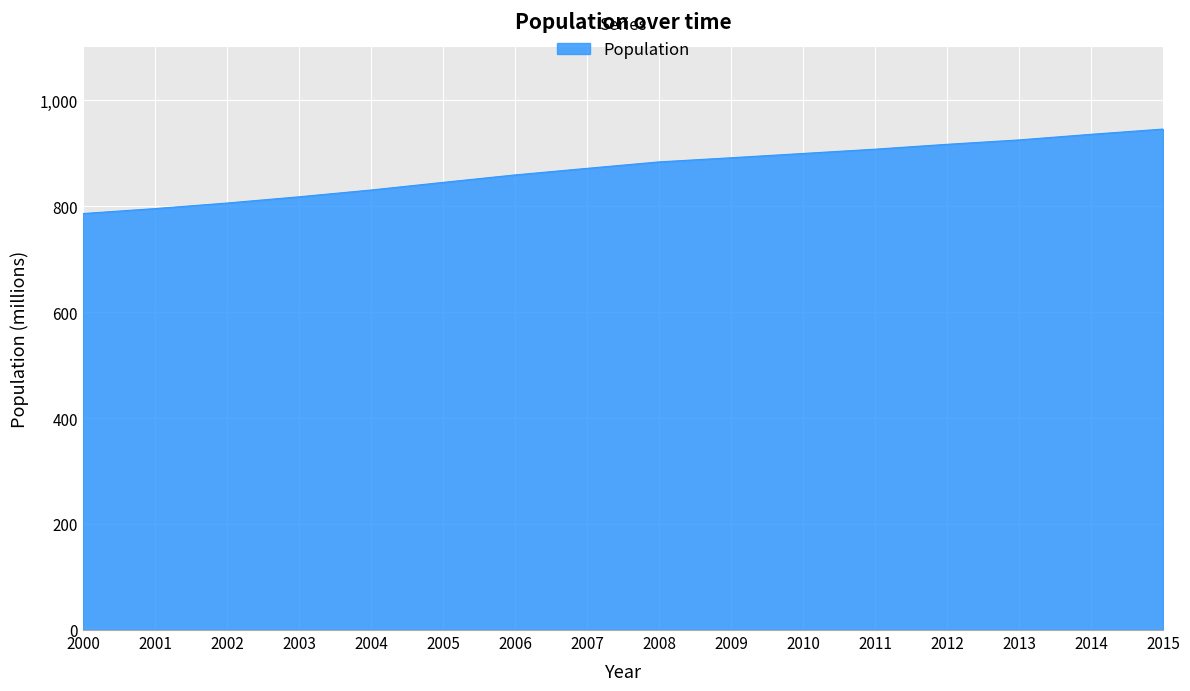

What is the difference between the values at 2002 and 2006?

53.1